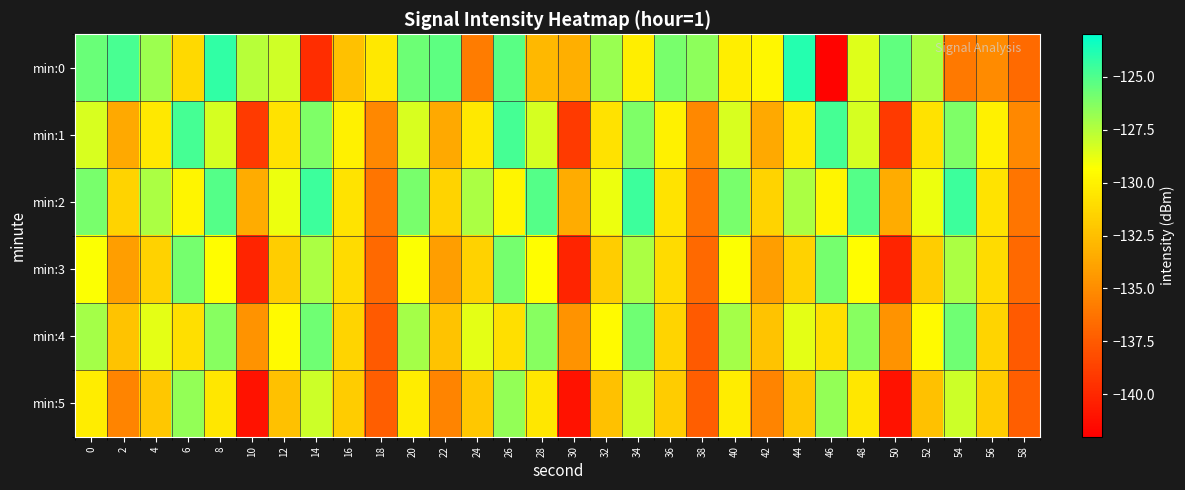

Which has a higher value, 54 or 20?

20